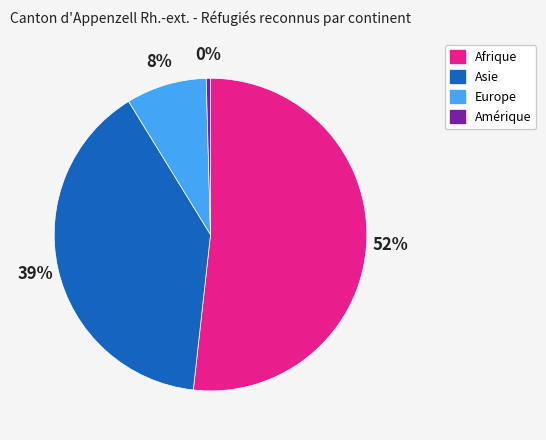

What percentage is the Europe slice, to the nearest percent?

8%